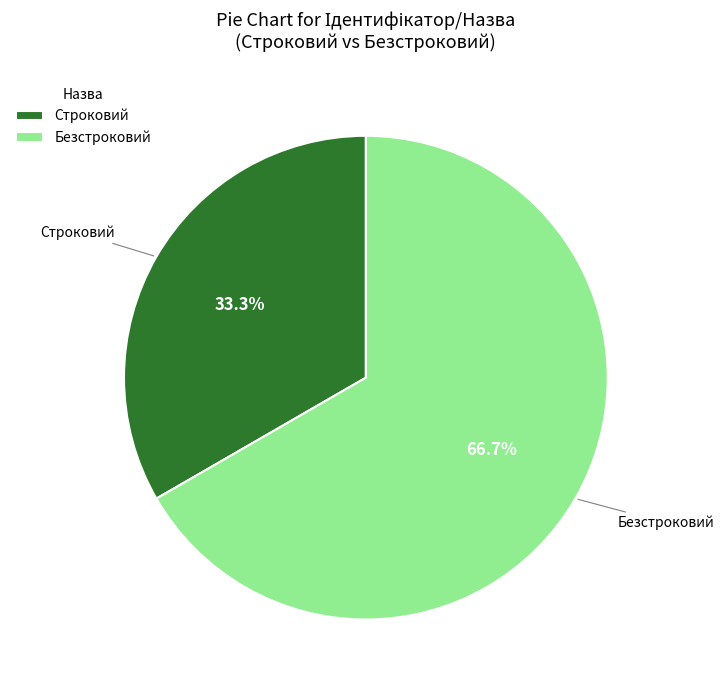

The Строковий slice represents 33% of the pie. True or false?

True